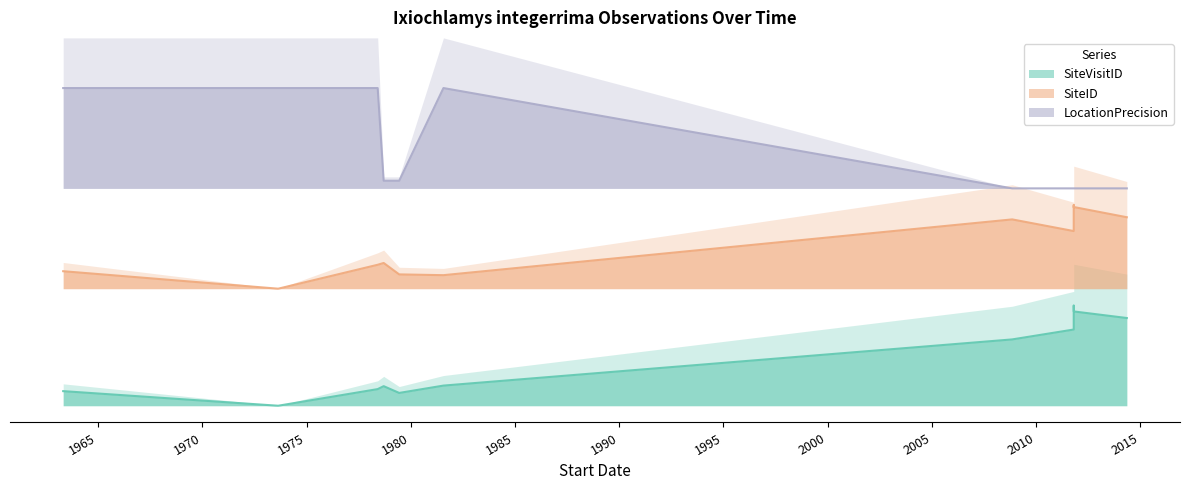

Rank the series by their average value, from lowest to highest.

SiteVisitID, SiteID, LocationPrecision